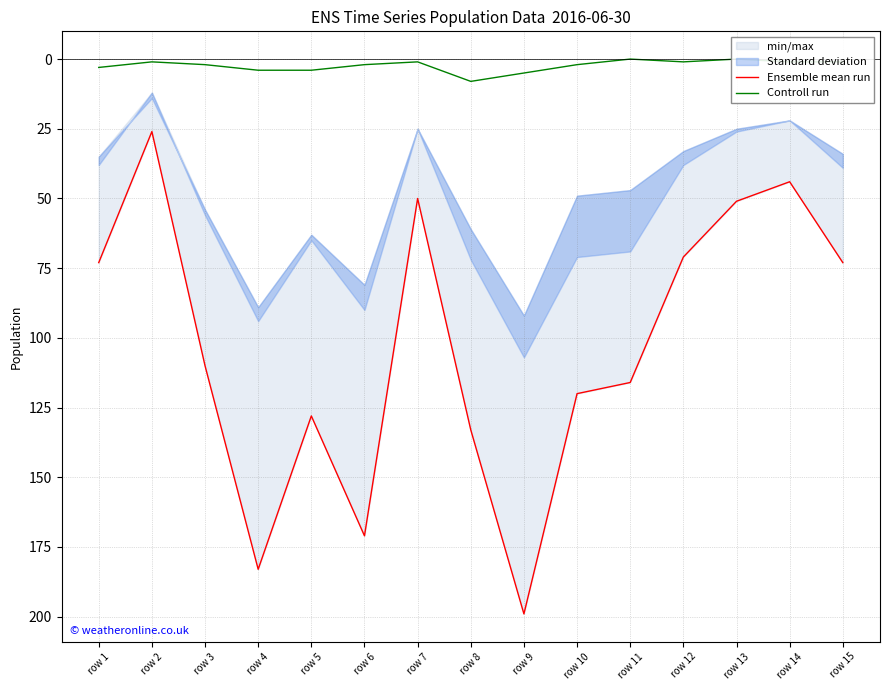

At which category does the chart reach its minimum across all series?

row 11